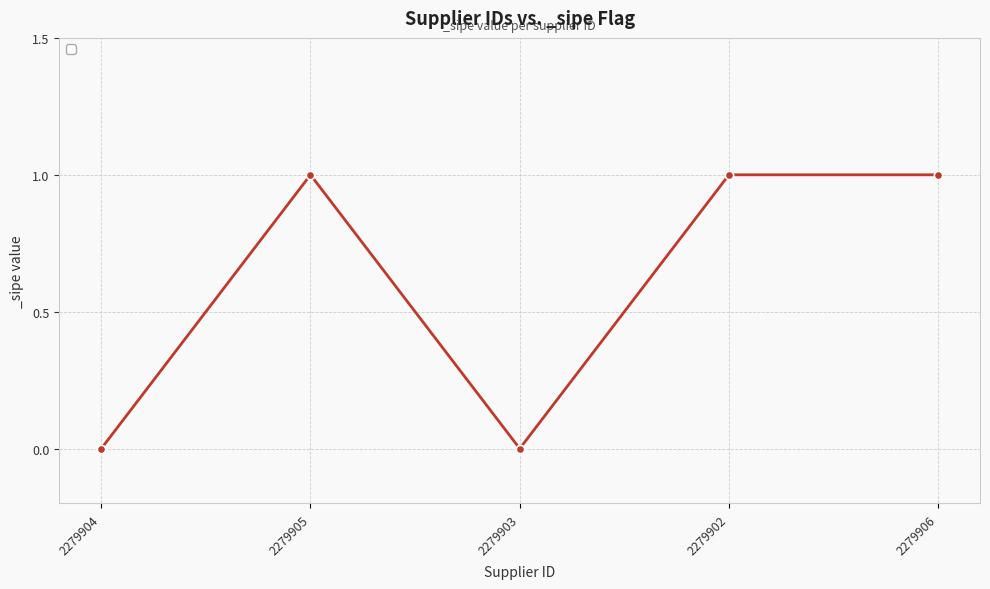

Reading left to right, extract all data points from this chart.

0	1	0	1	1